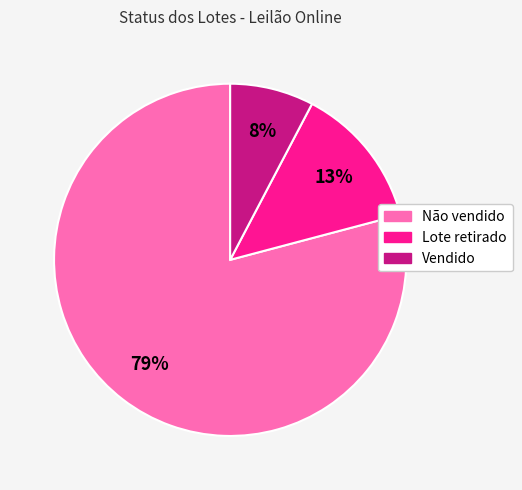

Which category has the biggest portion of the pie?

Não vendido